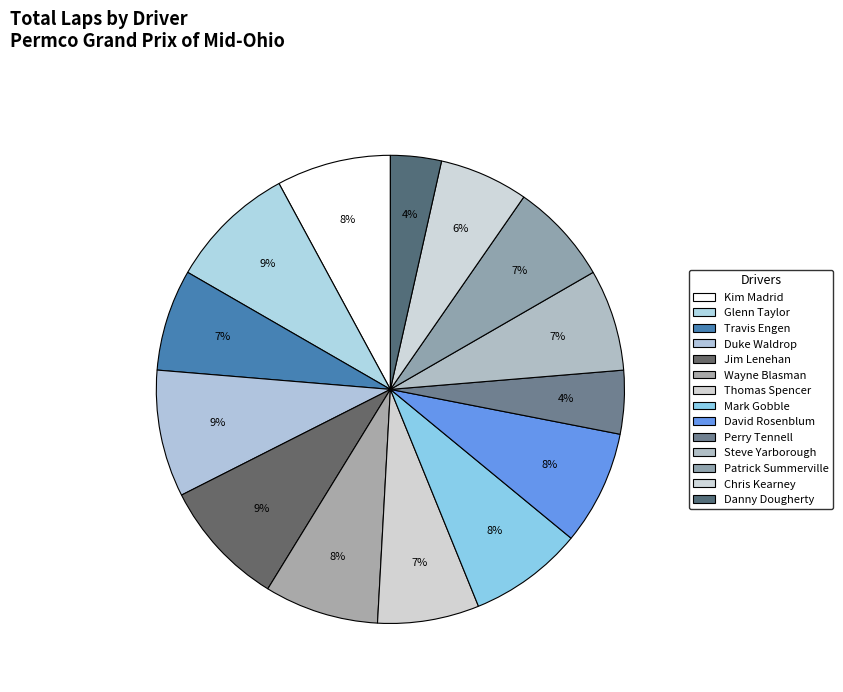

Which slice is the largest?

Glenn Taylor (93)